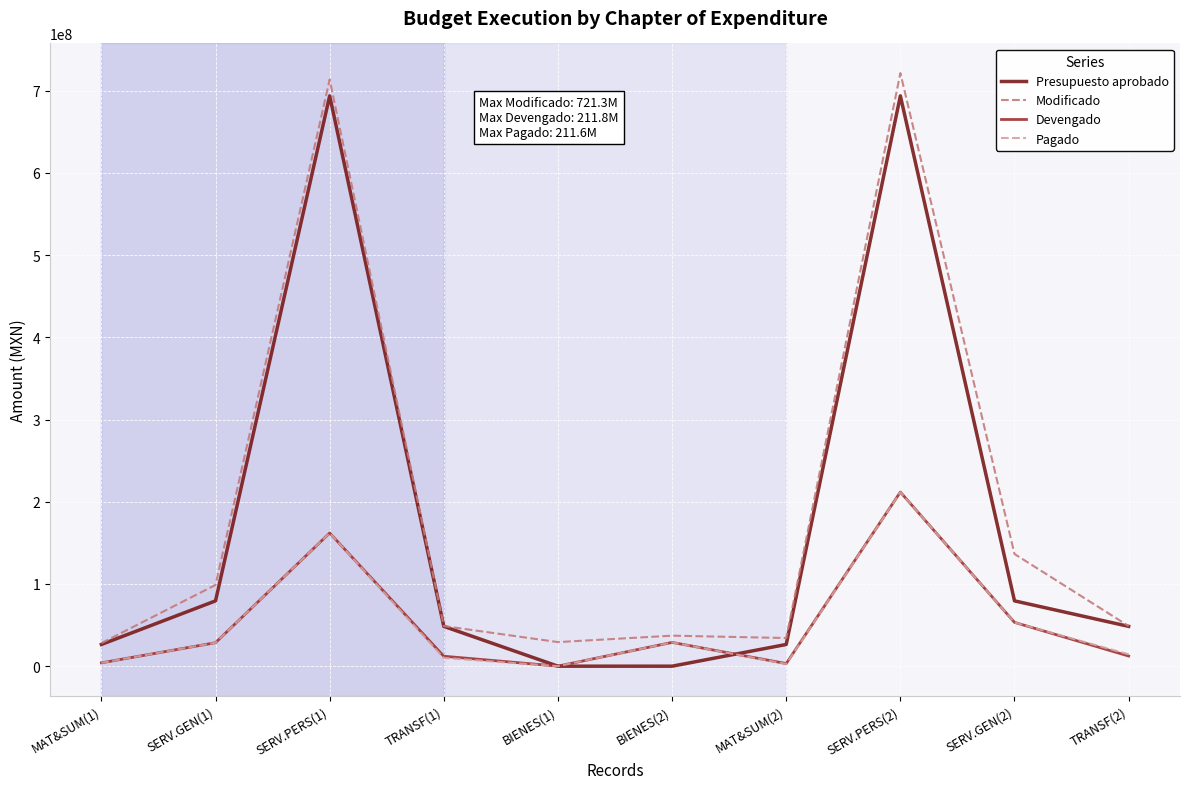

At which label does Devengado reach its peak?

SERV.PERS(2)